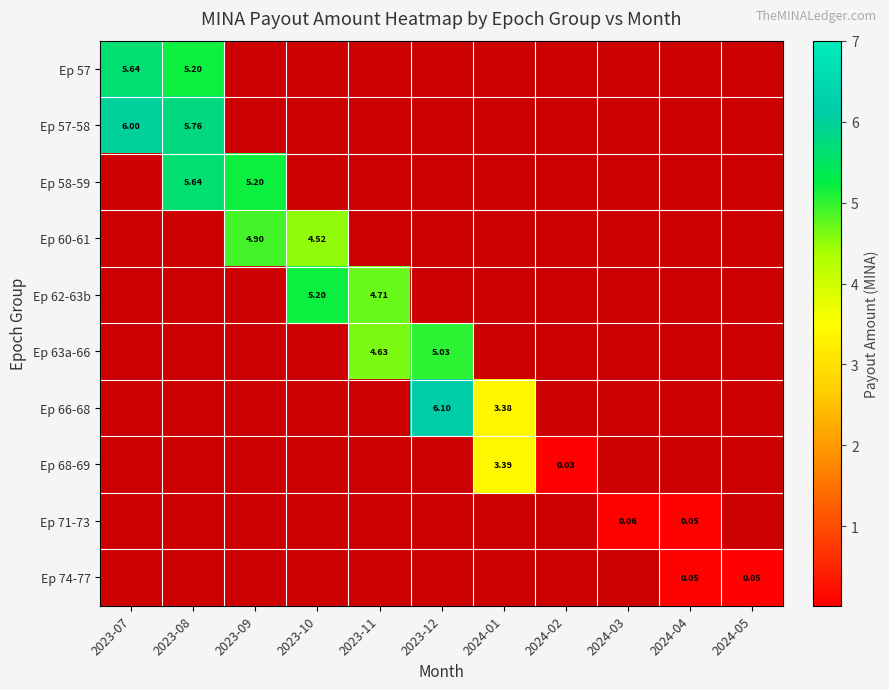

Which label corresponds to the largest value in the chart?

2023-12